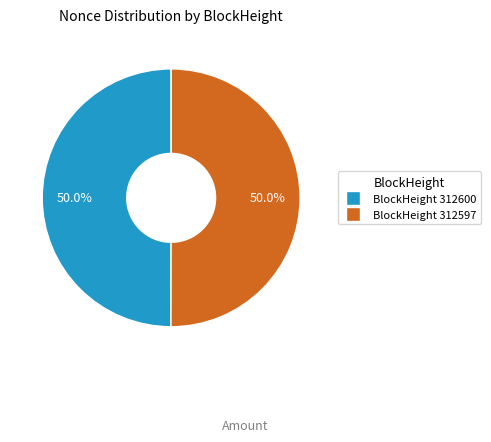

Count the number of slices in the pie.

2